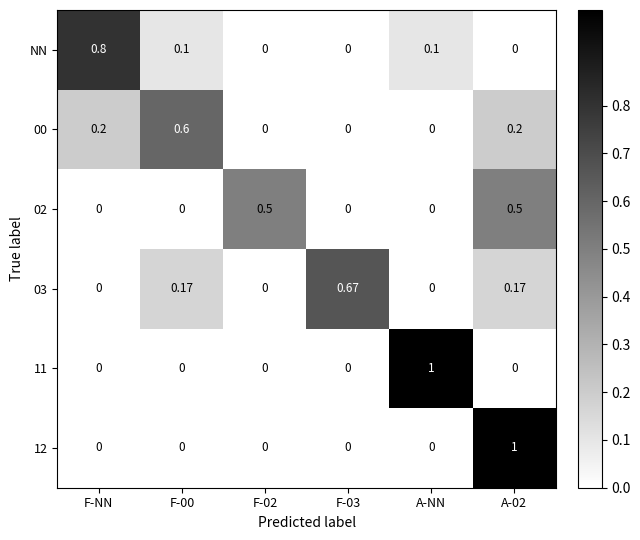

Is the value of 11 at F-NN greater than the value of 03 at F-00?

No